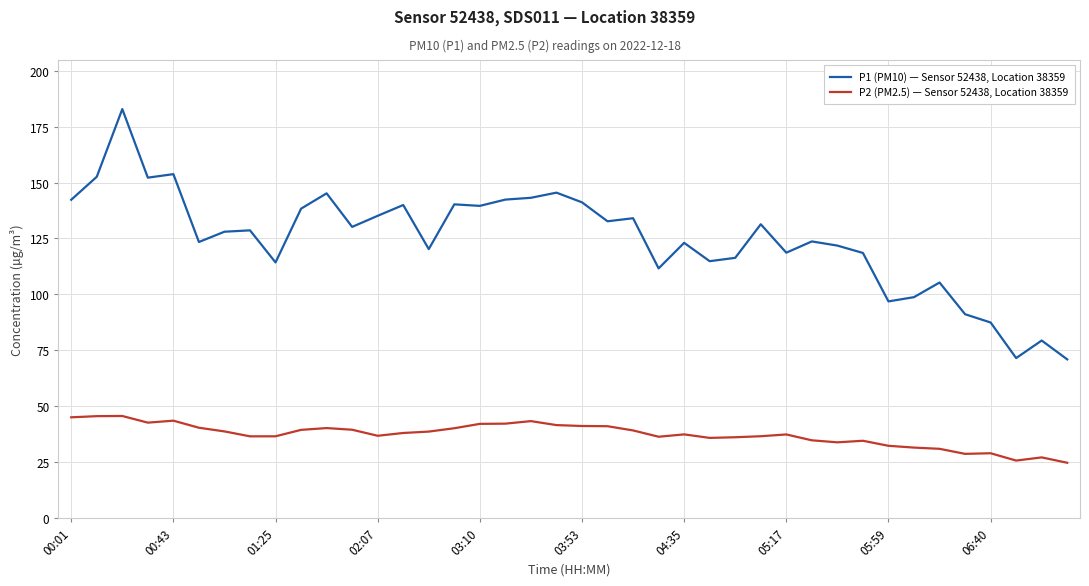

What is the difference between the maximum and minimum values in the P2 (PM2.5) — Sensor 52438, Location 38359 series?

20.9